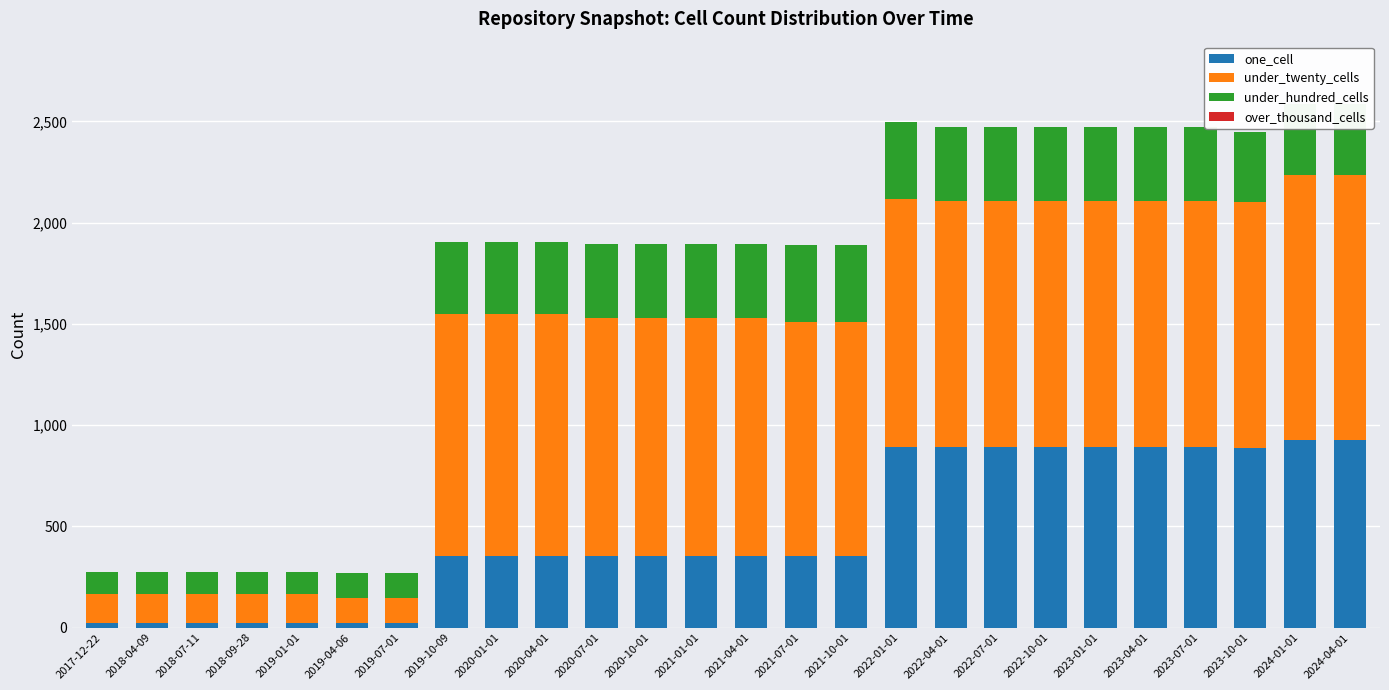

What is the total value across all series at 2022-04-01?

2471